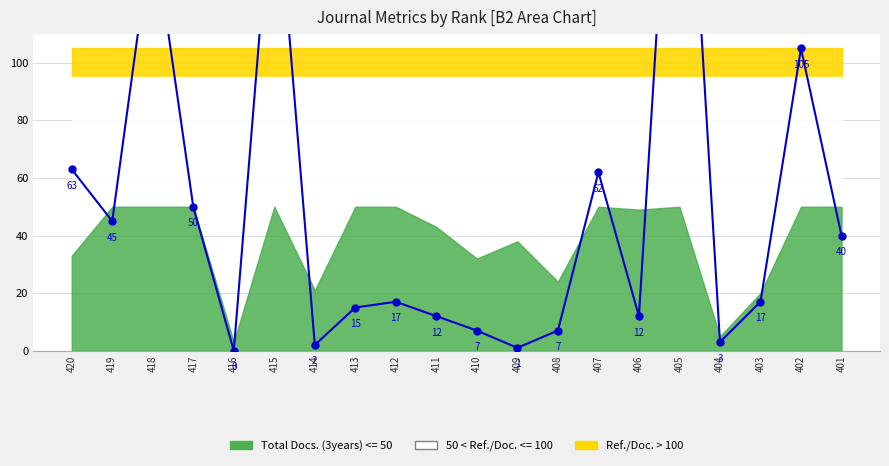

List the labels in order of value, smallest first.

416, 409, 414, 404, 410, 408, 411, 406, 413, 412, 403, 401, 419, 417, 407, 420, 402, 418, 415, 405